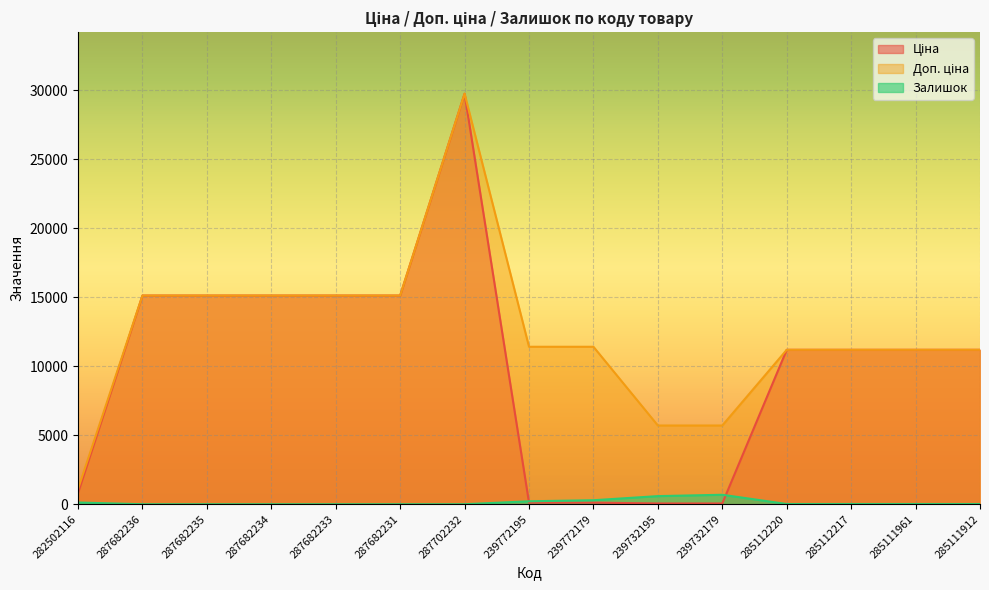

The Доп. ціна series shows 5705.0 at 239732179. True or false?

True